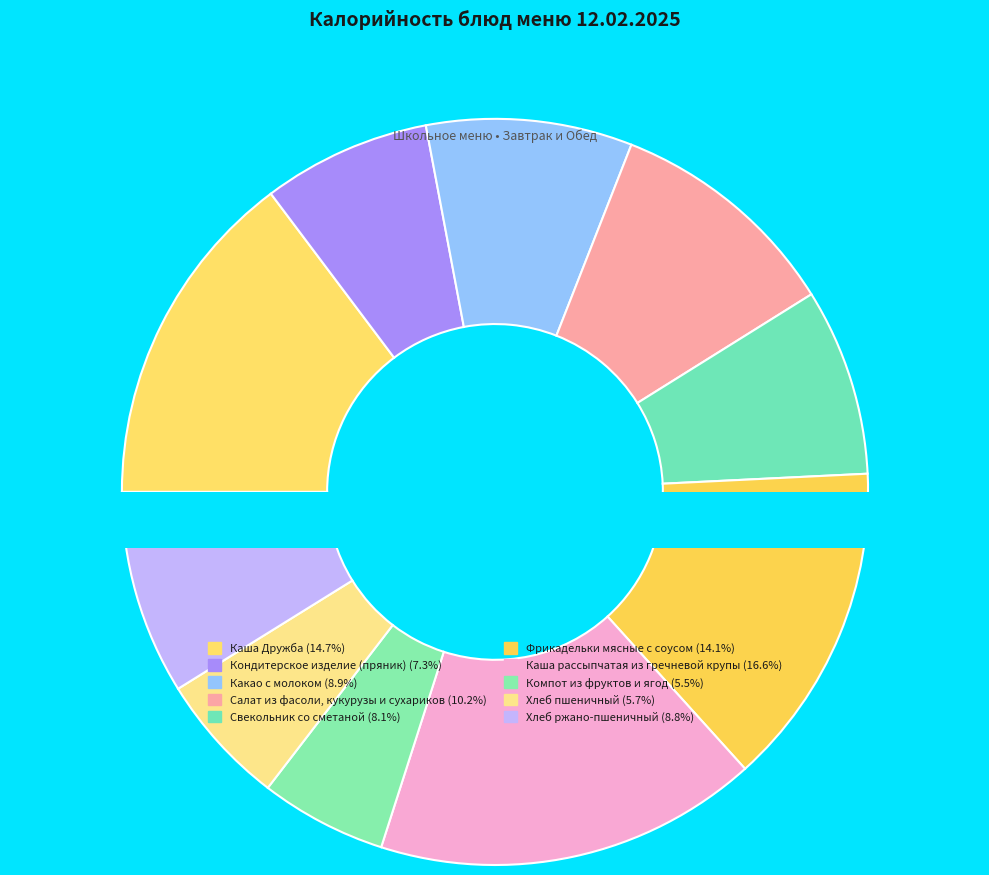

What is the ratio of the value at Кондитерское изделие (пряник) to the value at Хлеб ржано-пшеничный?

0.8